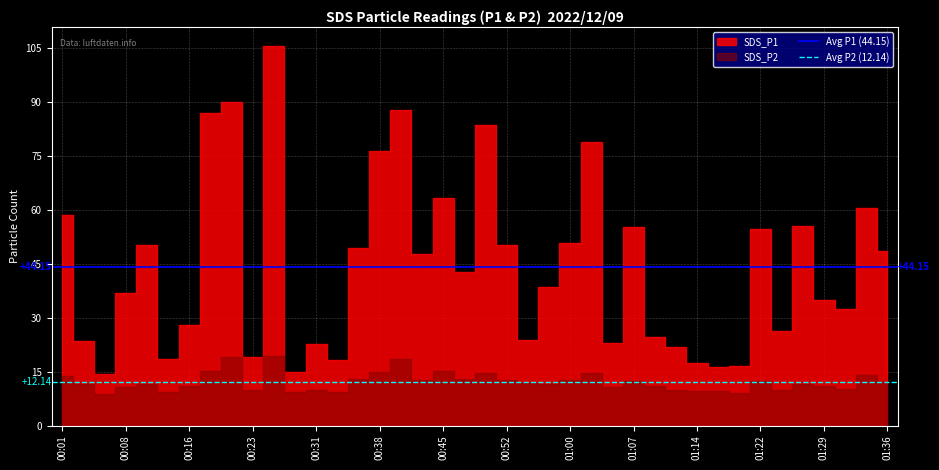

Is this an area chart (filled region under the line)?

No